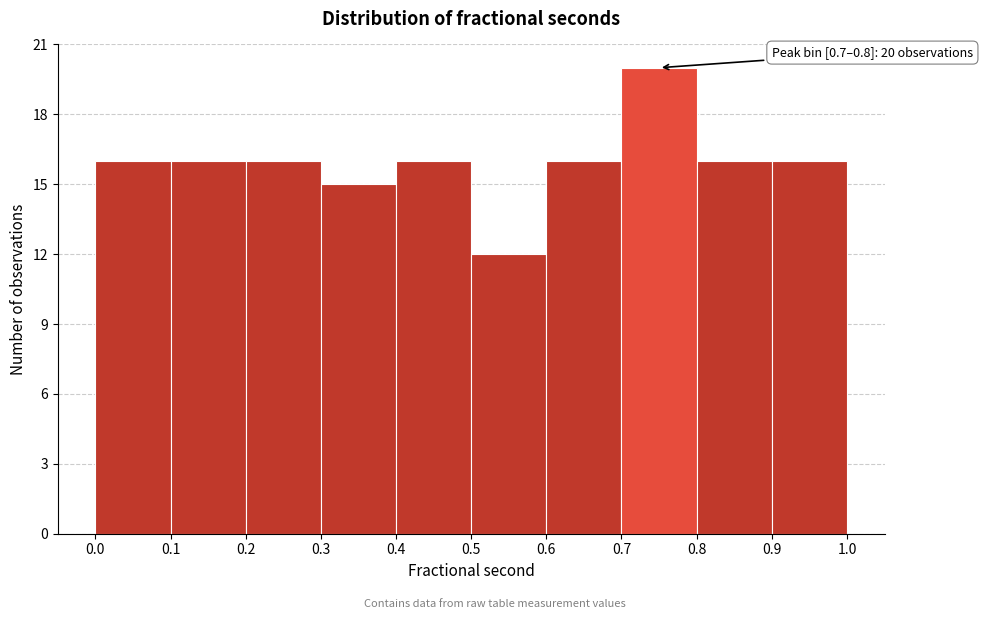

Which range on the x-axis has the tallest bar?

0.7 to 0.8